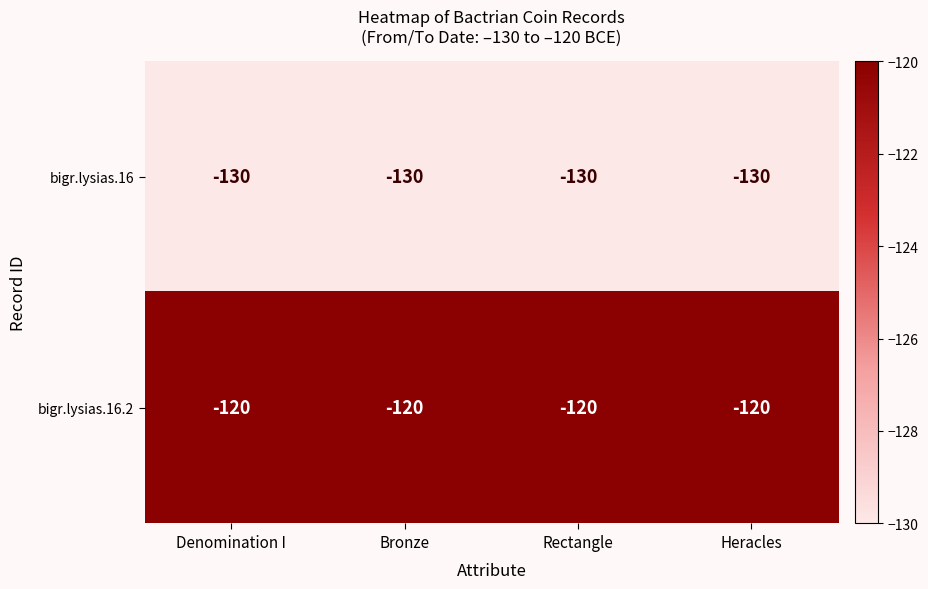

What is the sum of all bigr.lysias.16.2 values?

-480